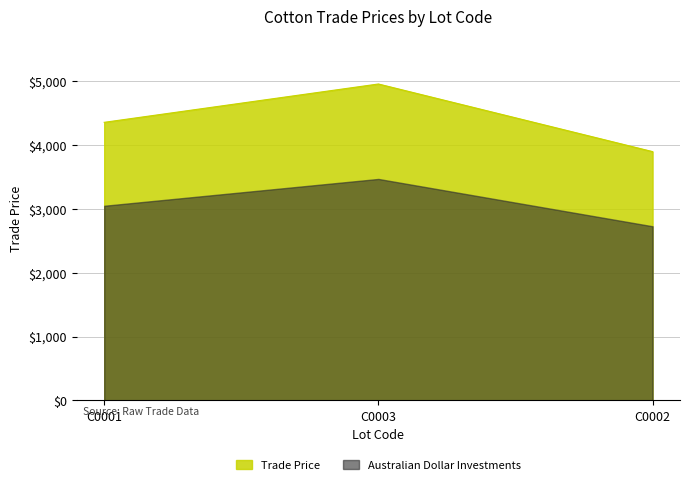

Reading left to right, what are all the values shown in this chart?

4359.0	4959.8	3900.0